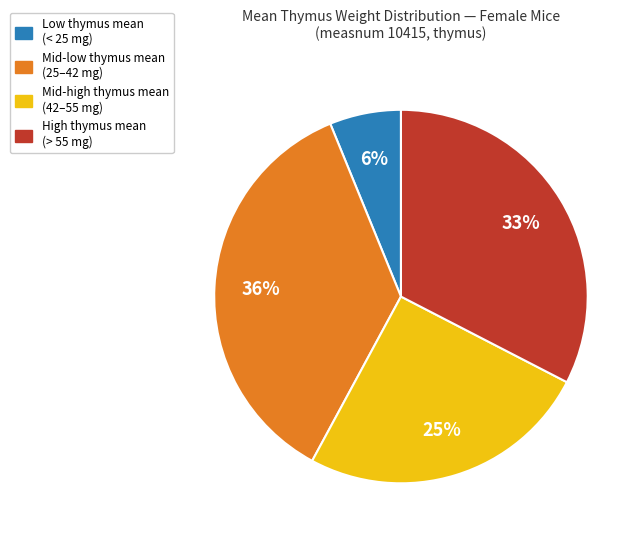

How many segments does this pie chart have?

4